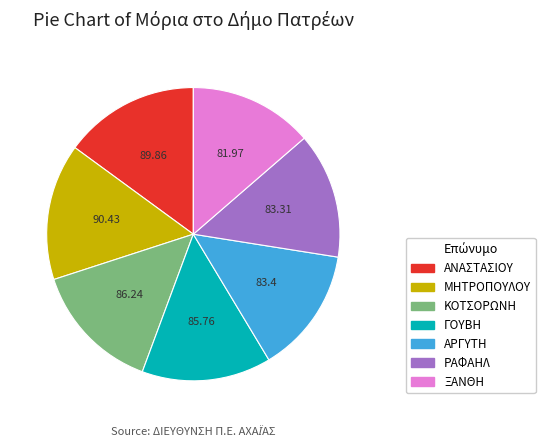

Do ΑΡΓΥΤΗ and ΞΑΝΘΗ together represent more than half of the pie?

No